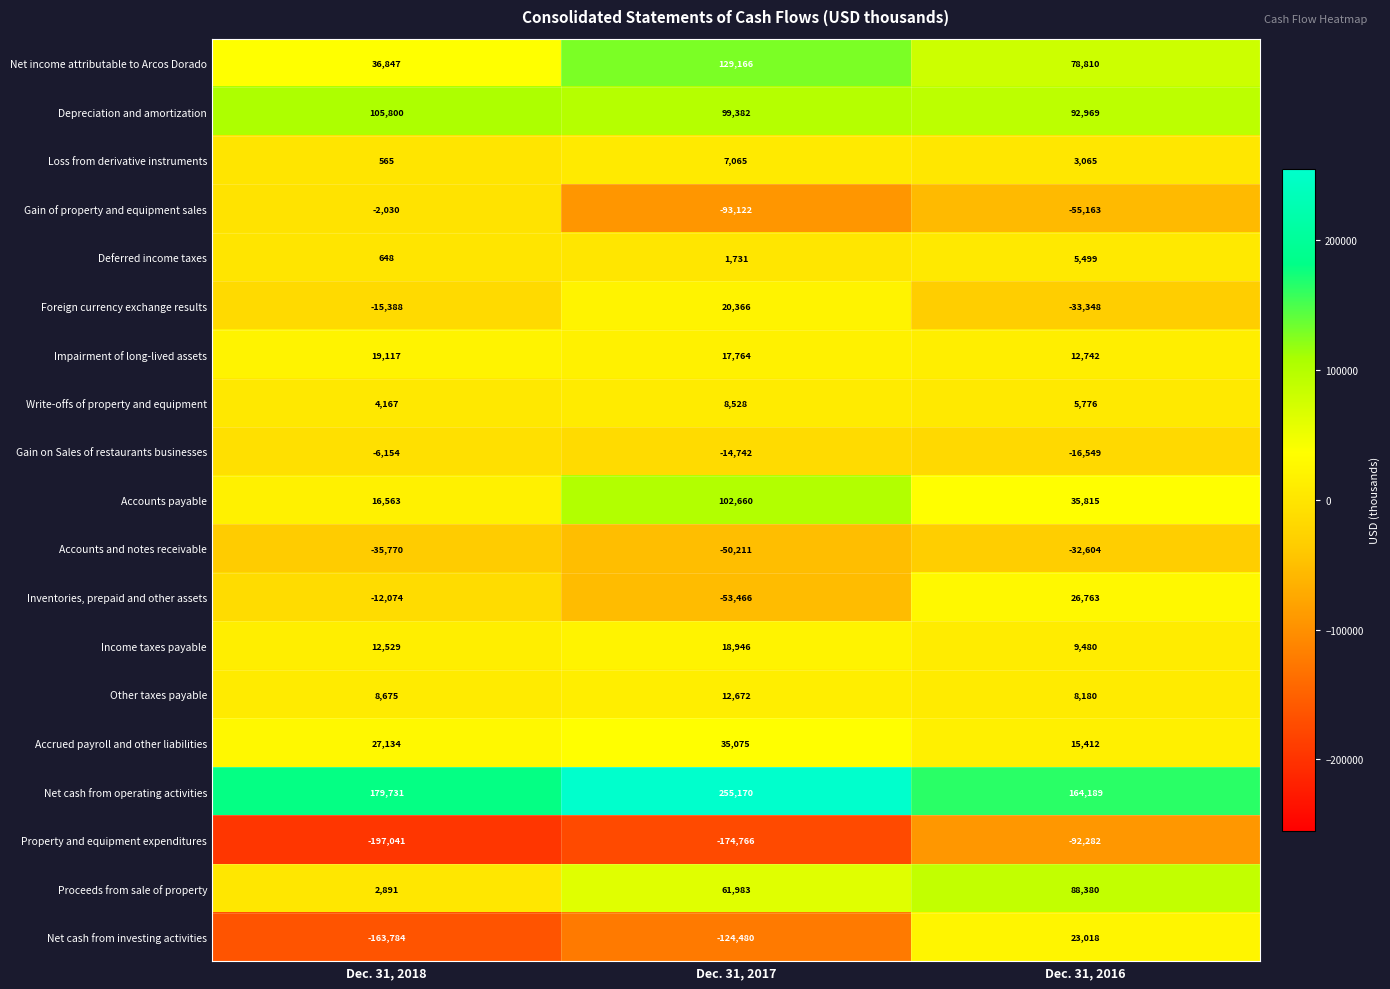

What is the maximum value shown in the chart?

255170